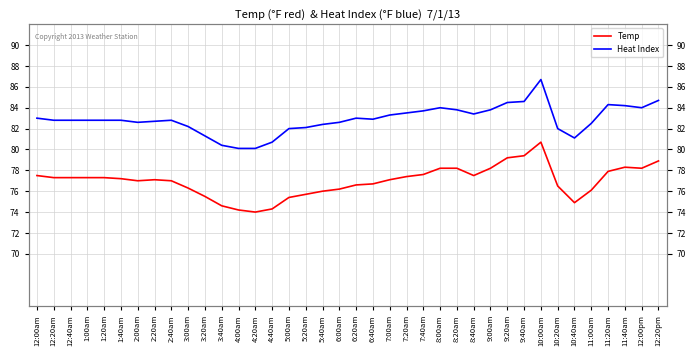

True or false: Temp has more than 1 points higher than both neighbors.

True